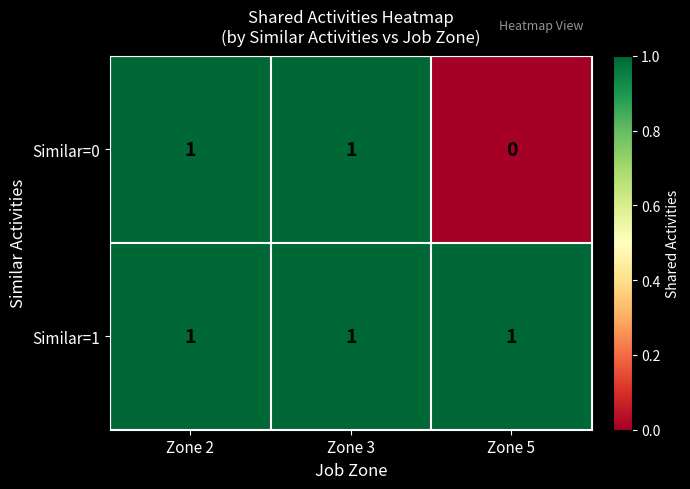

Reading left to right, transcribe all the data shown in this chart.

Similar=0: Zone 2=1	Zone 3=1	Zone 5=0
Similar=1: Zone 2=1	Zone 3=1	Zone 5=1